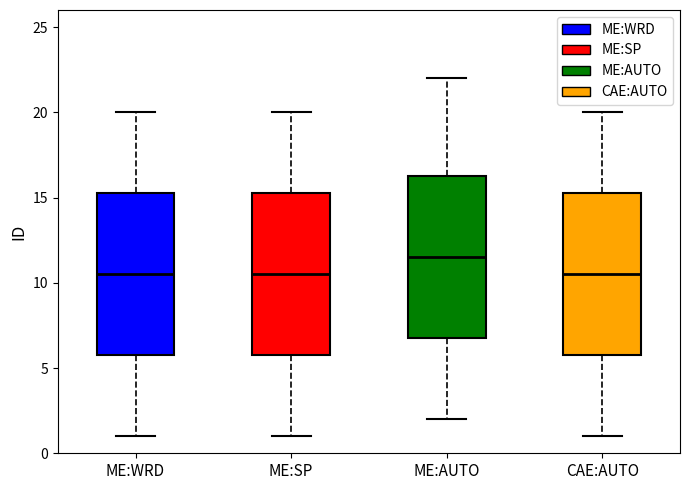

Reading left to right, read every box against the y-axis: the position of its median line, the range the box covers, and the ends of its whiskers. The values are not printed on the chart, so give them approximately, as read against the axis.

ME:WRD: median 10.5, box 6.0 to 15.5, whiskers 1.0 to 20.0
ME:SP: median 10.5, box 6.0 to 15.5, whiskers 1.0 to 20.0
ME:AUTO: median 11.5, box 7.0 to 16.5, whiskers 2.0 to 22.0
CAE:AUTO: median 10.5, box 6.0 to 15.5, whiskers 1.0 to 20.0